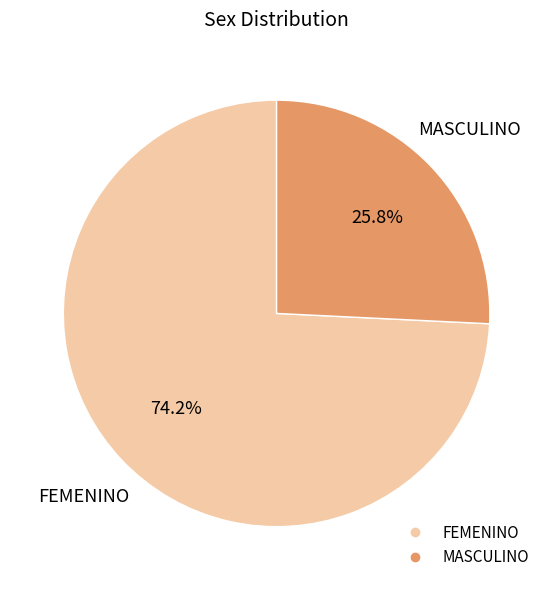

Which slice represents more than half of the pie?

FEMENINO